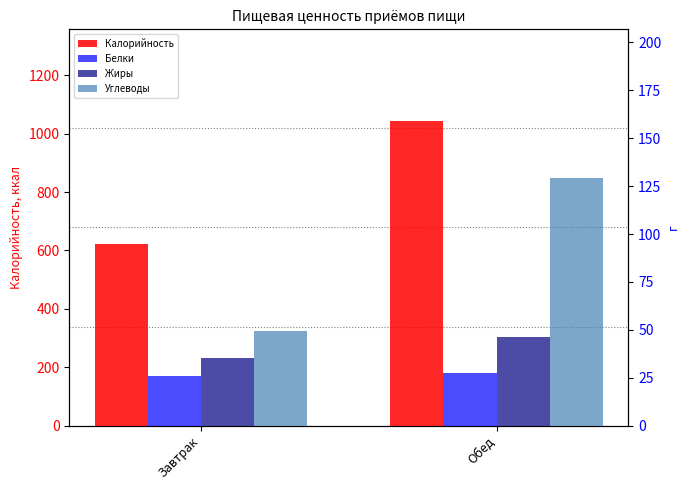

At which label does Жиры reach its minimum?

Завтрак